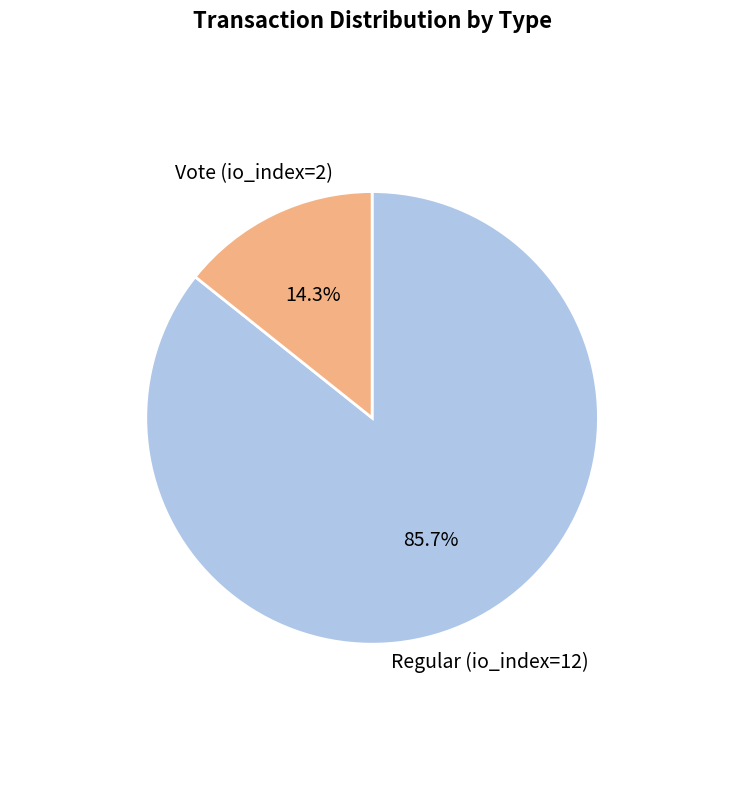

To the nearest percent, what is the difference between the largest and smallest slice percentages?

71%